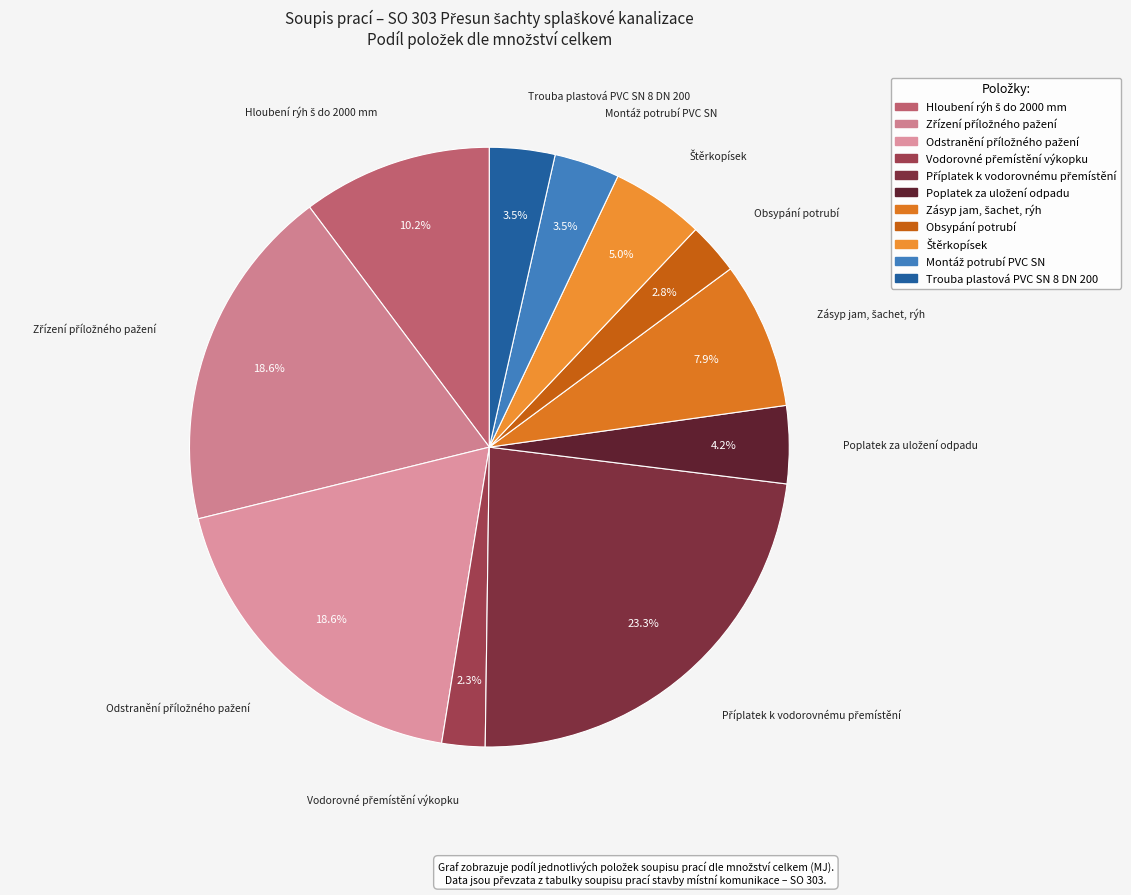

To the nearest percent, what is the difference between the largest and smallest slice percentages?

21%